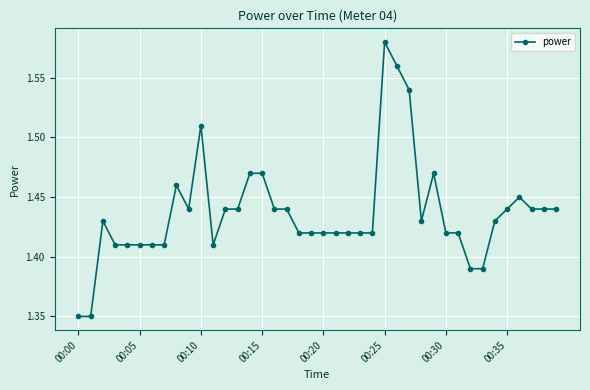

What is the difference between the maximum and minimum values?

0.2